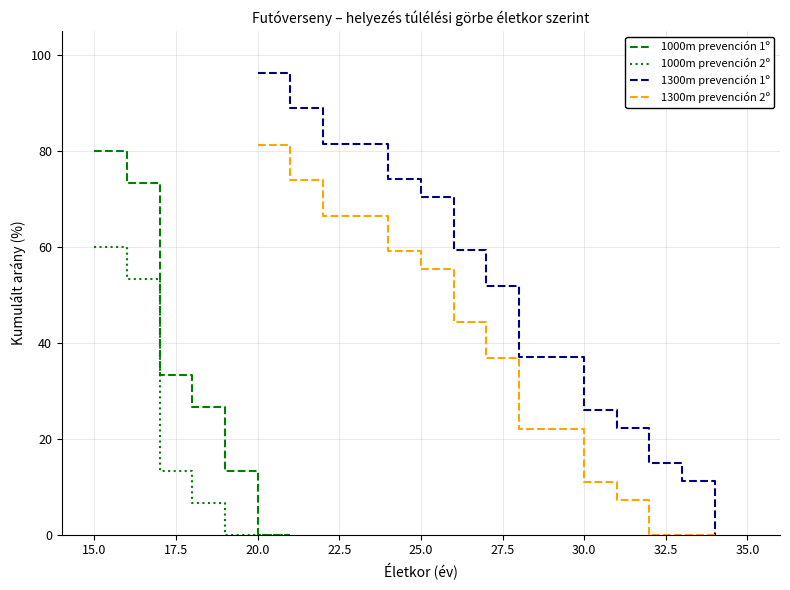

What is the highest value of the 1300m prevención 2º series?

81.3